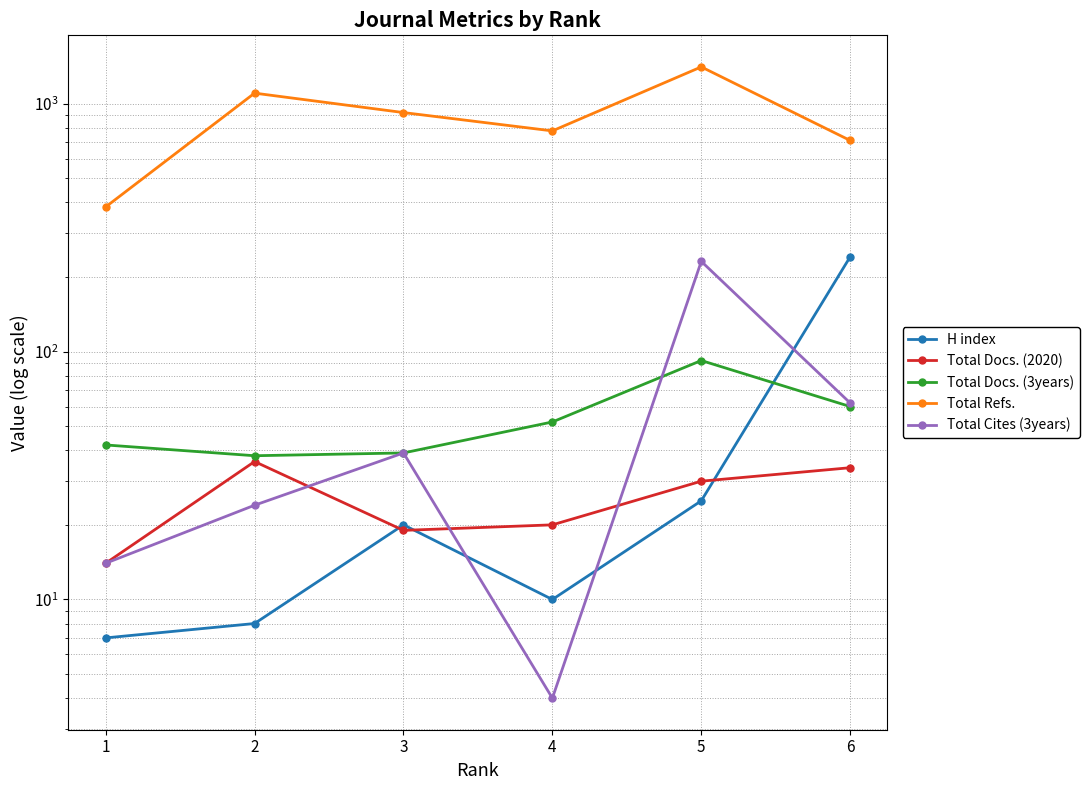

What is the value of the Total Refs. point at the 3rd from the left?

920